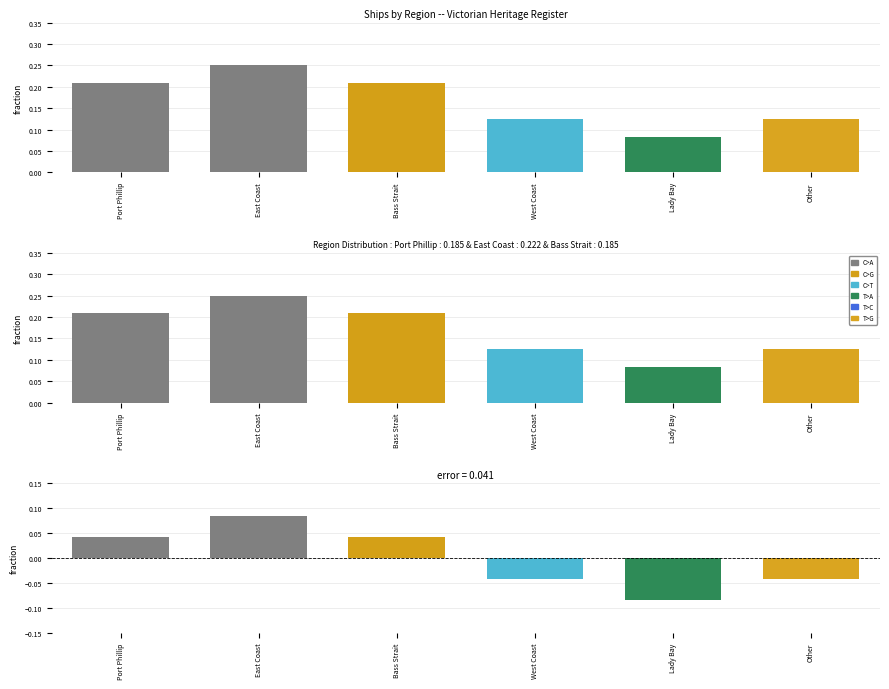

Between Port Phillip and West Coast, which is larger?

Port Phillip